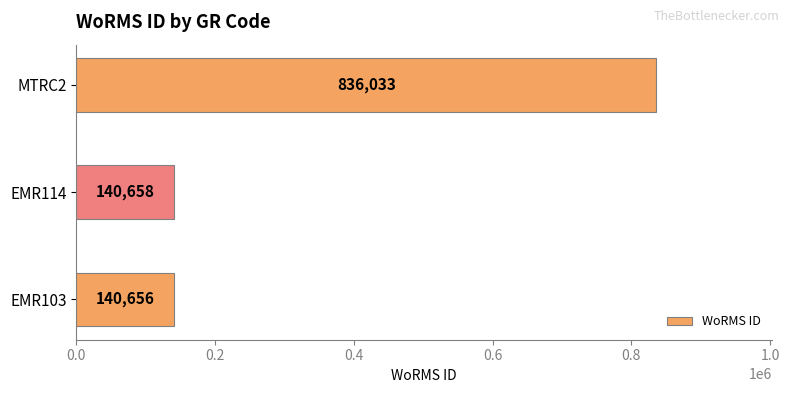

What is the approximate value at EMR103, to the nearest 10?

140660